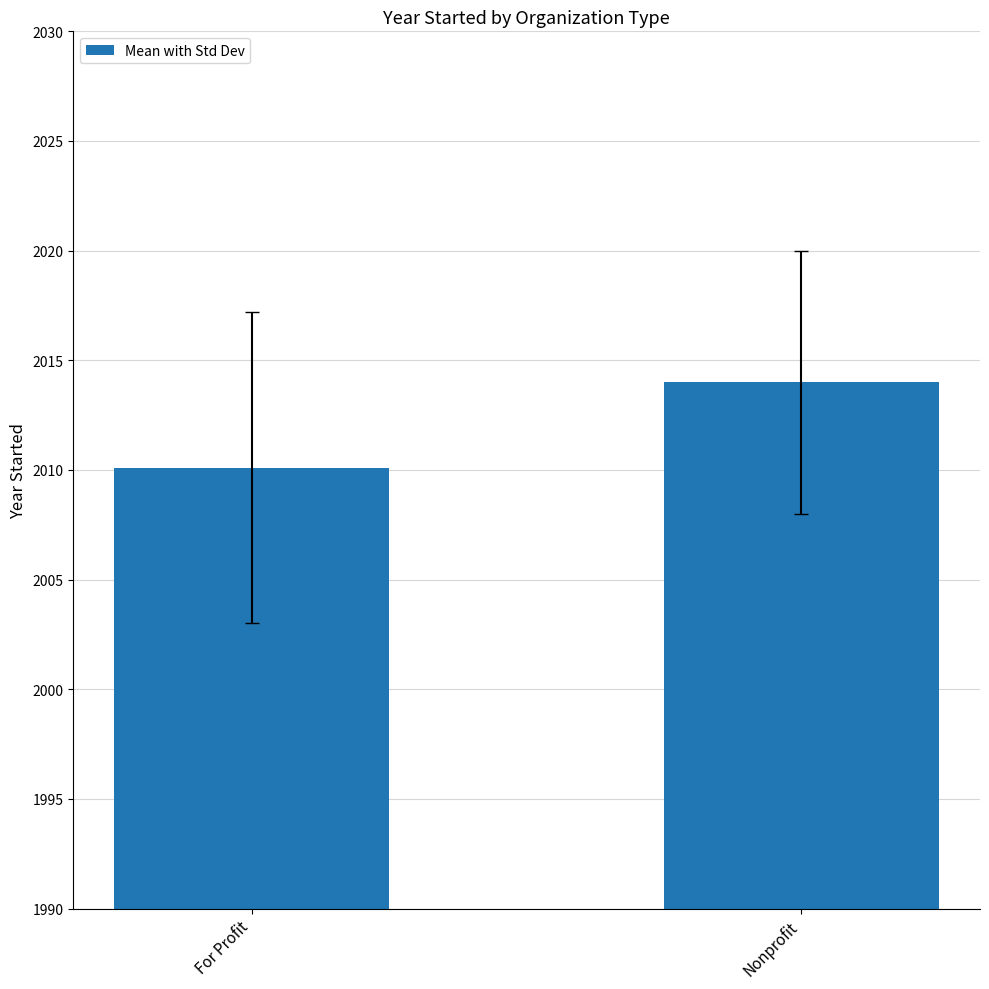

True or false: the data shows 1219.3 at For Profit.

False